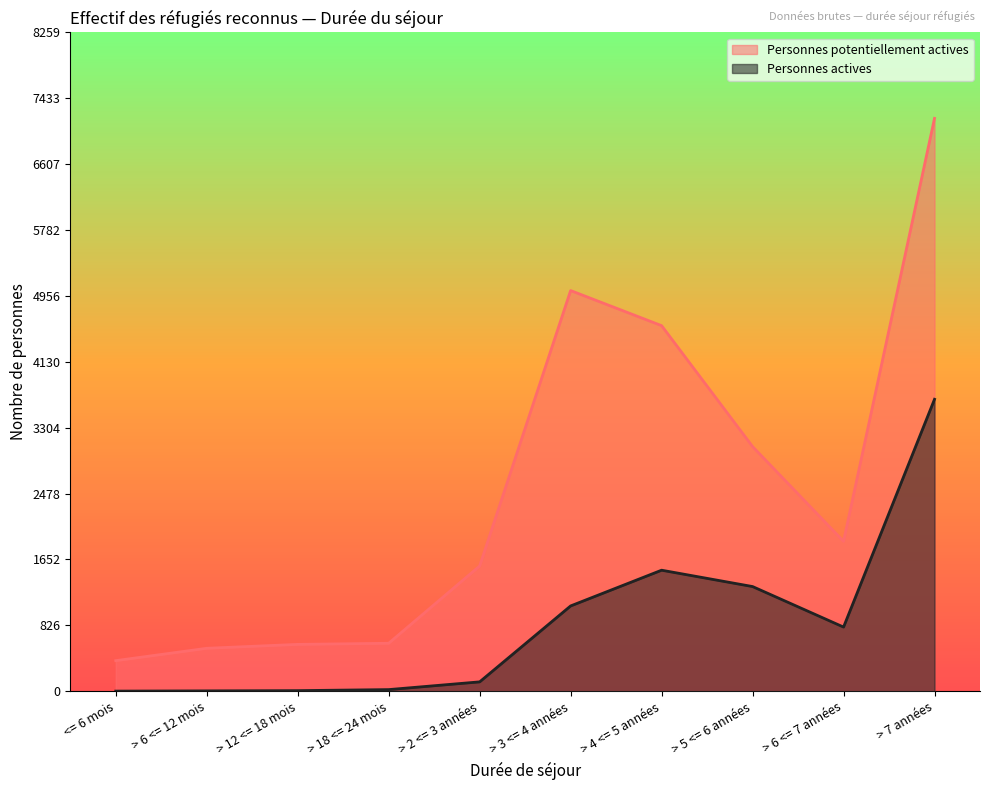

What is the greatest value displayed?

7182